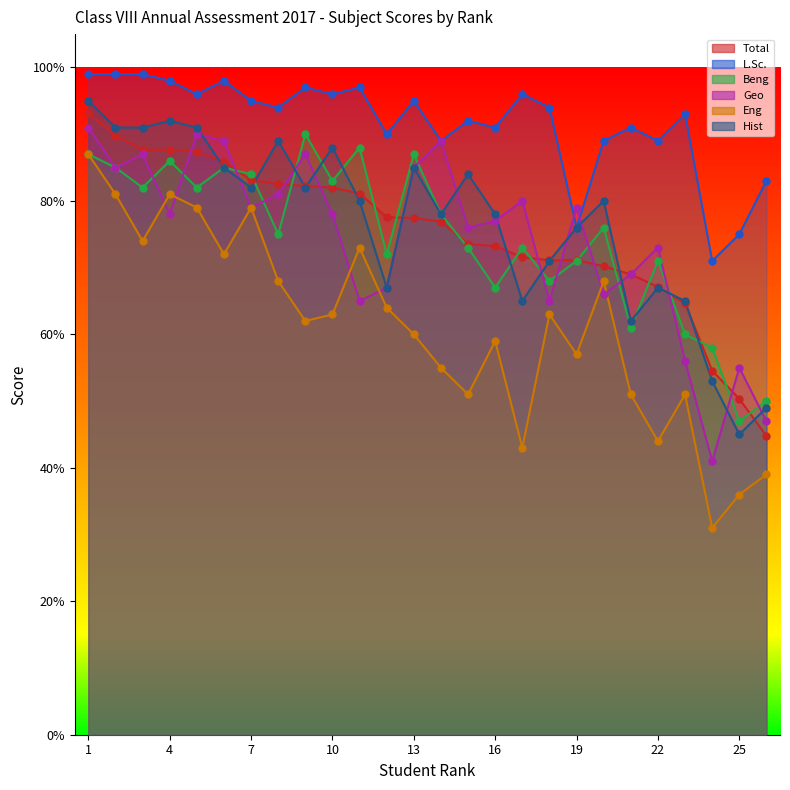

Is the value of Hist at 21 greater than the value of Eng at 25?

Yes